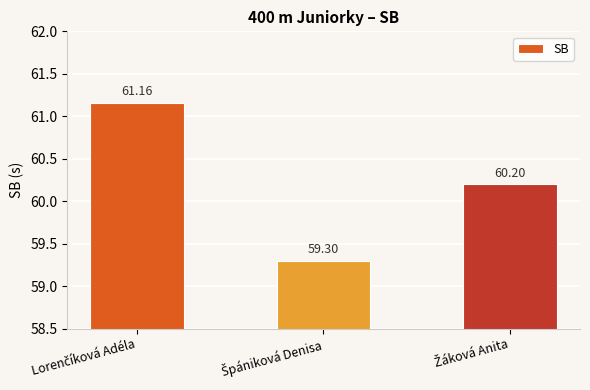

What is the difference between the maximum and minimum values?

1.9